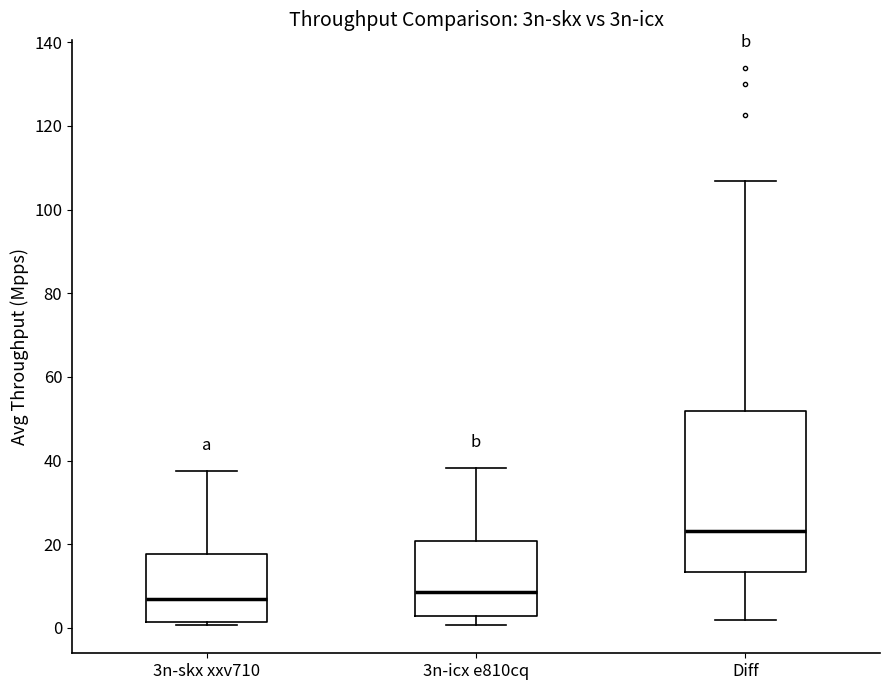

Where does the lower whisker of the box for 3n-icx e810cq end on the y-axis? The values are not printed on the chart, so give them approximately, as read against the axis.

0